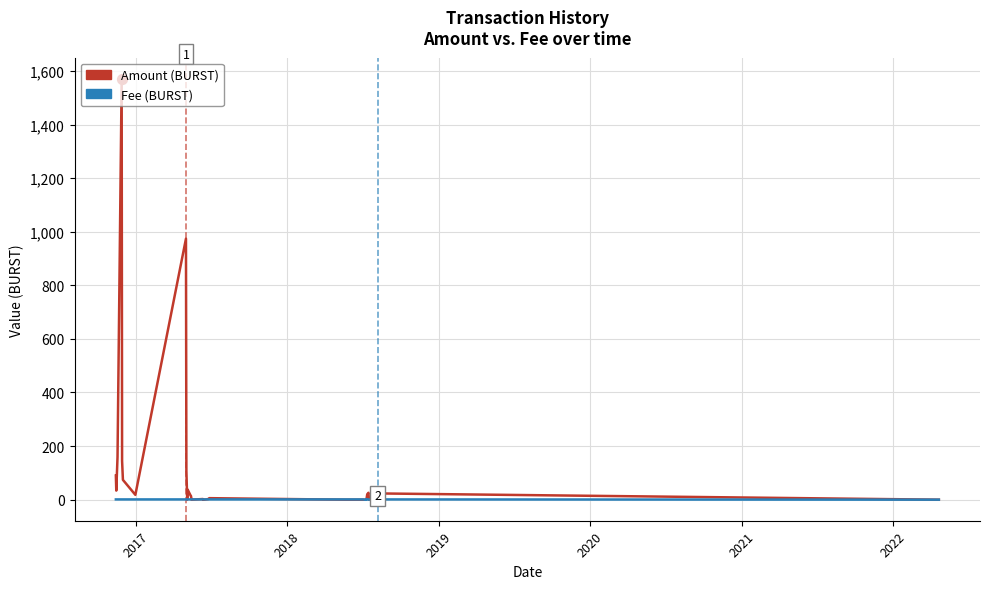

Which series has the largest total across all categories?

Amount (BURST)